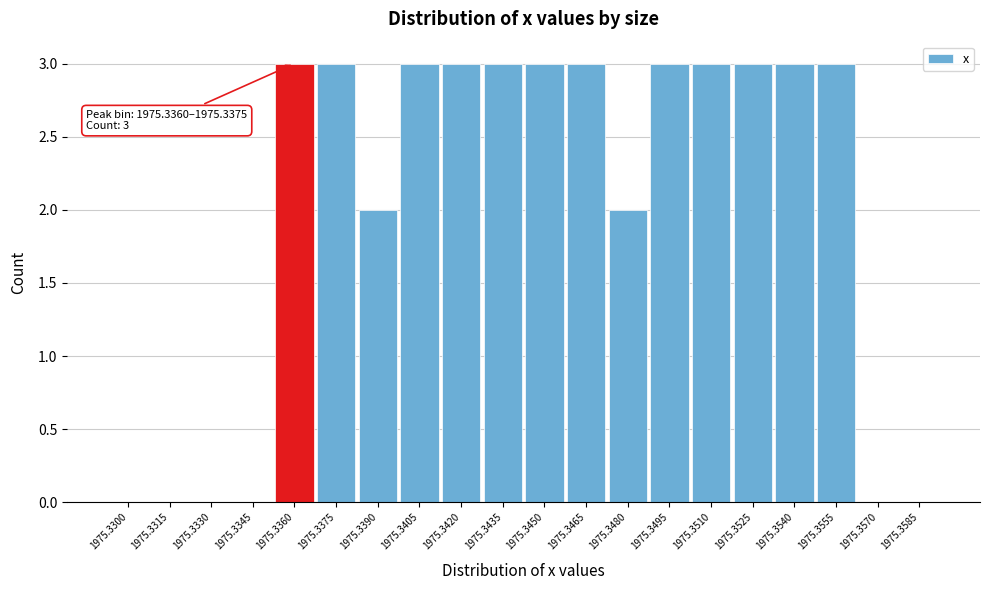

Reading left to right, extract all data points from this chart.

1975.3300=0	1975.3315=0	1975.3330=0	1975.3345=0	1975.3360=3	1975.3375=3	1975.3390=2	1975.3405=3	1975.3420=3	1975.3435=3	1975.3450=3	1975.3465=3	1975.3480=2	1975.3495=3	1975.3510=3	1975.3525=3	1975.3540=3	1975.3555=3	1975.3570=0	1975.3585=0